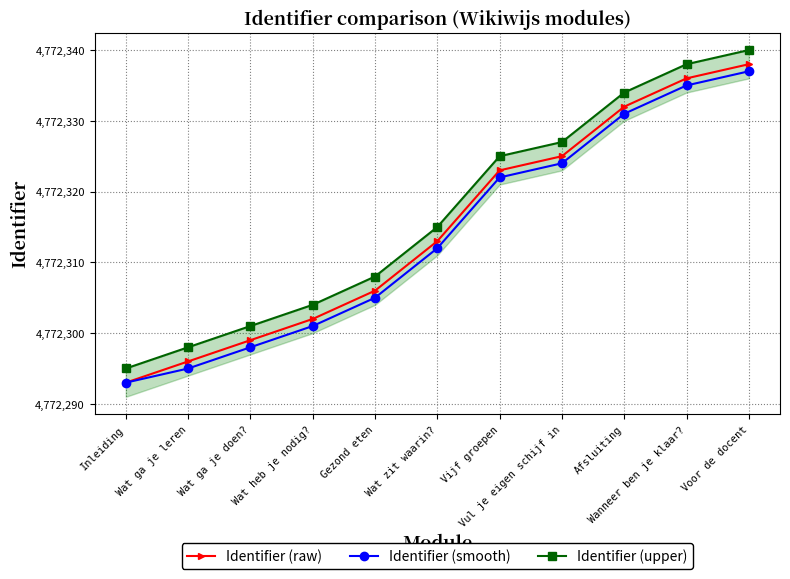

Where is Identifier (smooth) nearest to the value 4772315?

Wat zit waarin?